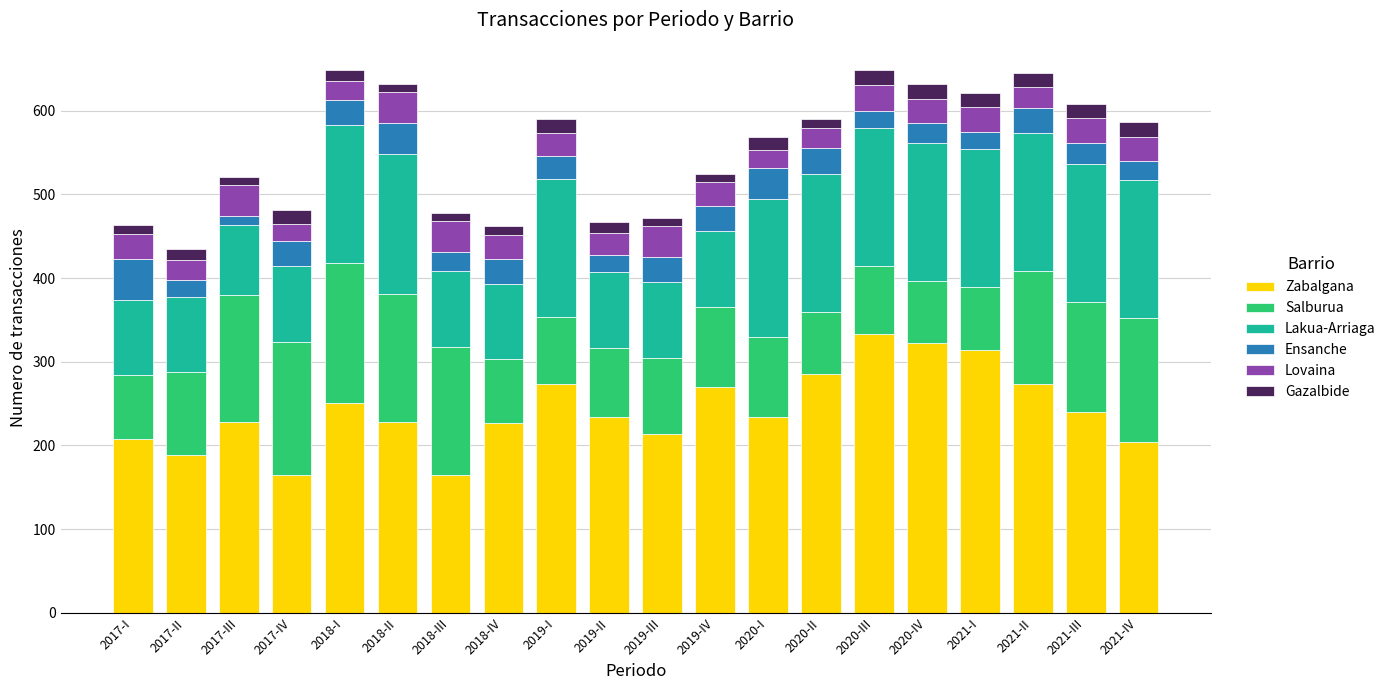

What is the sum of all Zabalgana values?

4858